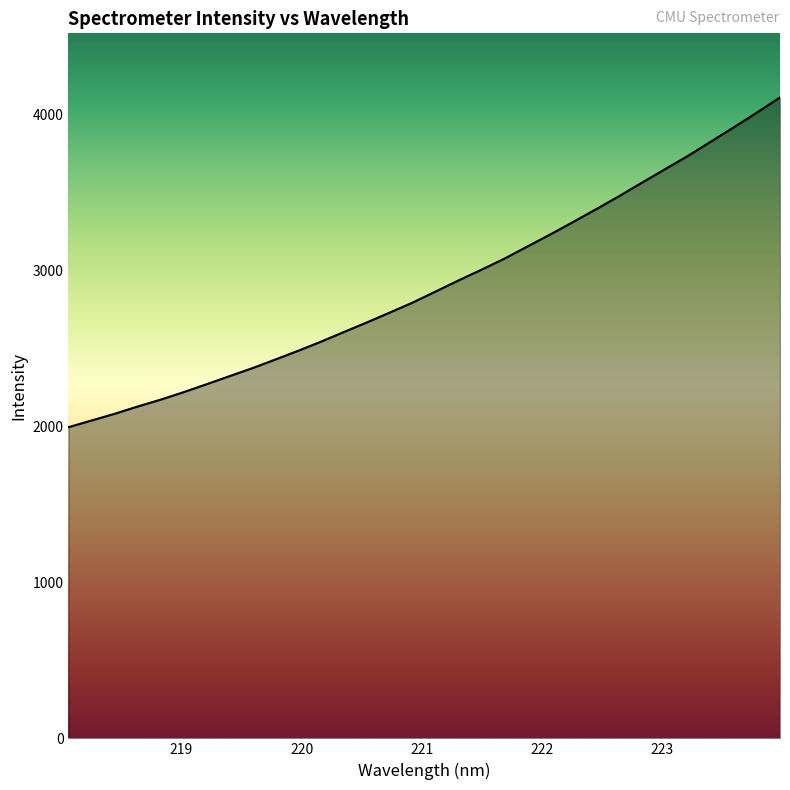

What is the minimum value shown in the chart?

1994.2